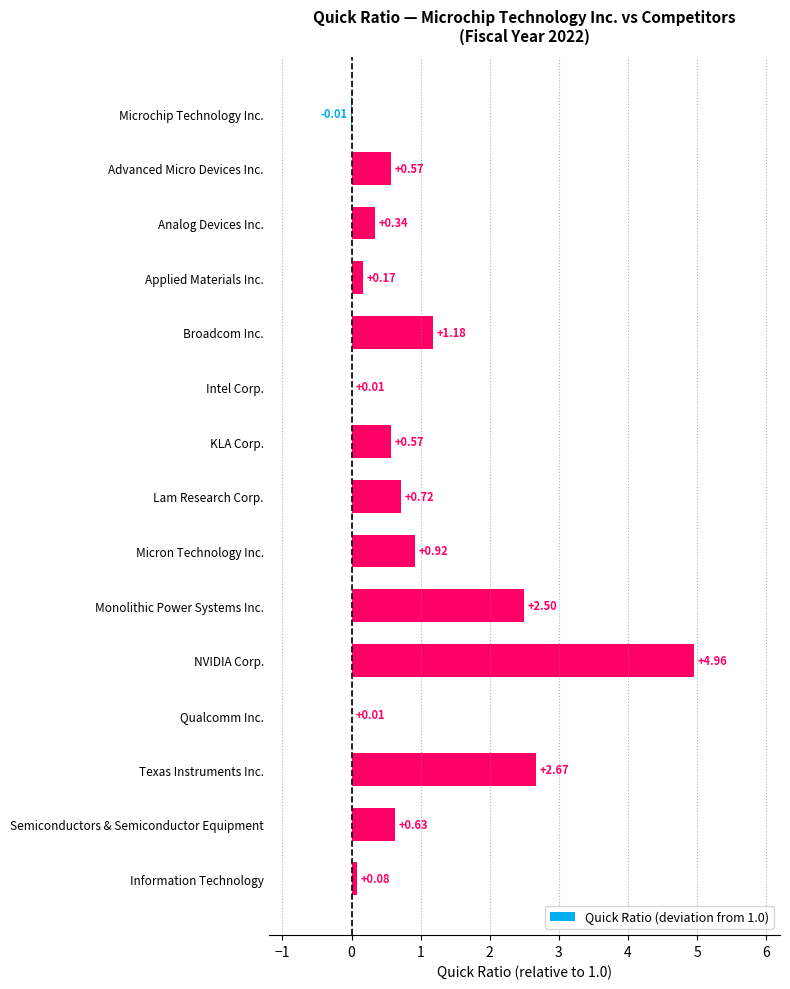

Which label corresponds to the largest value in the chart?

NVIDIA Corp.